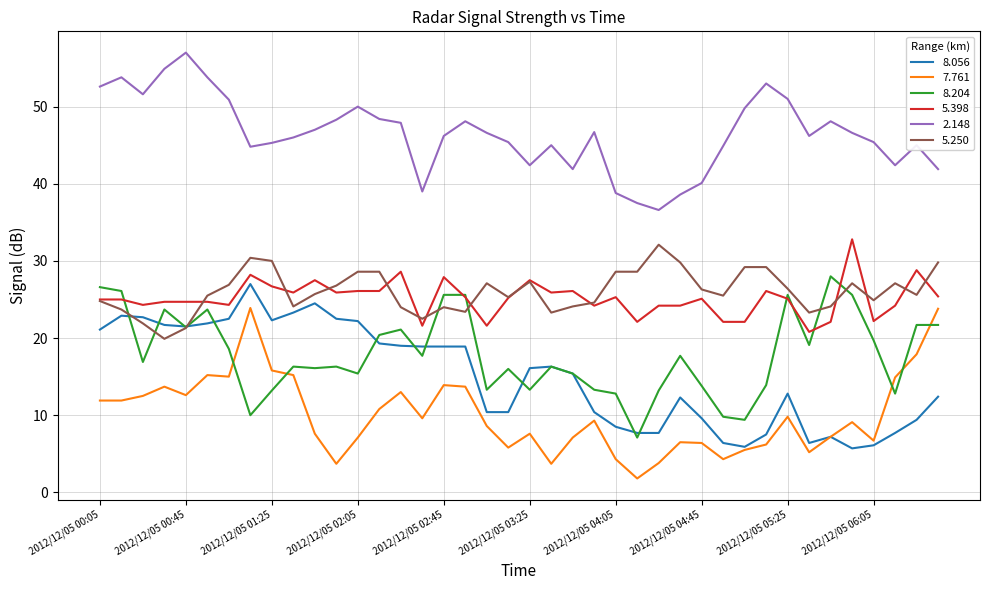

What is the minimum value shown in the chart?

1.8